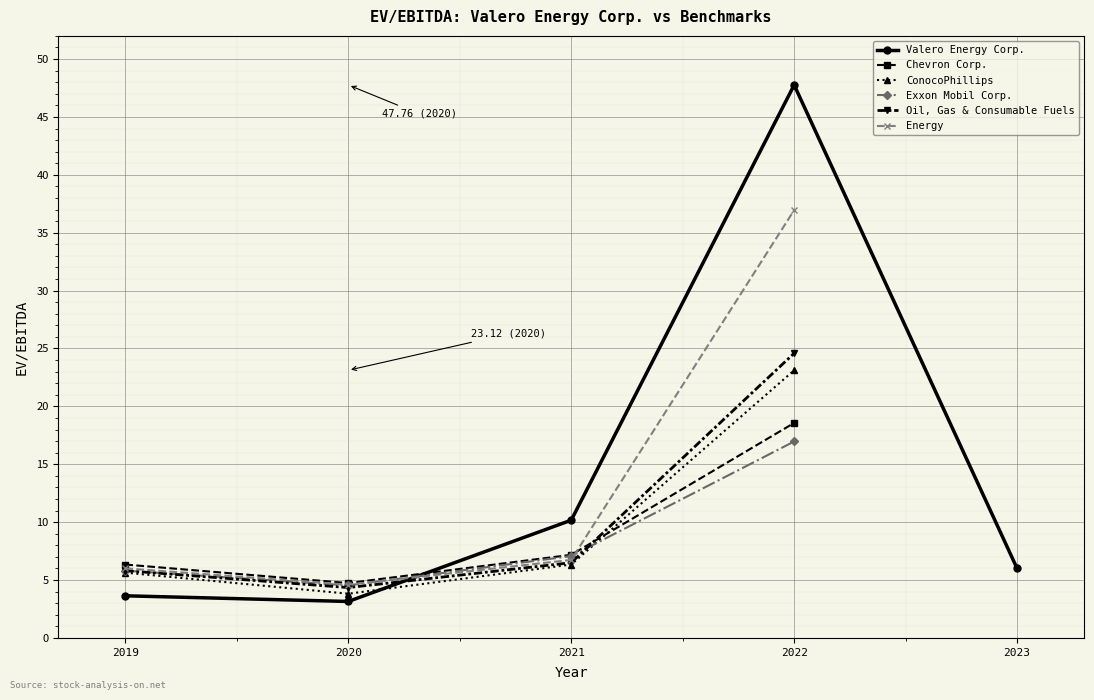

What is the smallest value displayed?

3.1